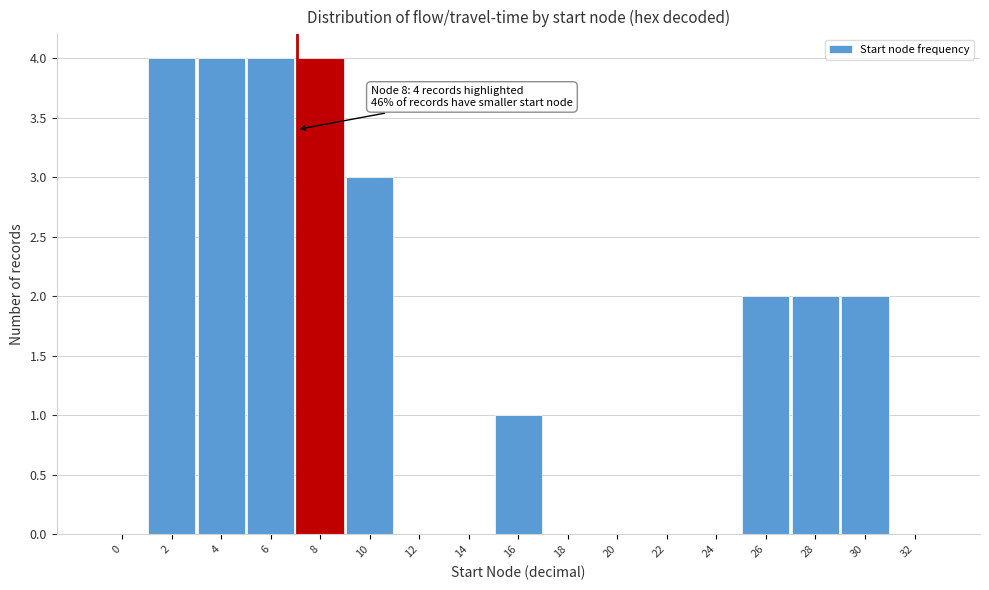

Reading left to right, what are all the values shown in this chart?

0=0	2=4	4=4	6=4	8=4	10=3	12=0	14=0	16=1	18=0	20=0	22=0	24=0	26=2	28=2	30=2	32=0